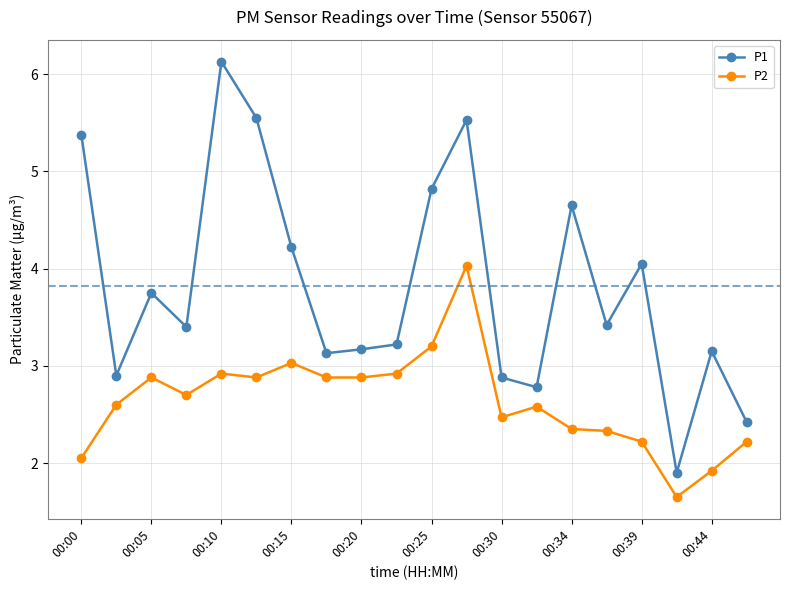

How many data points in P2 are less than 2?

2